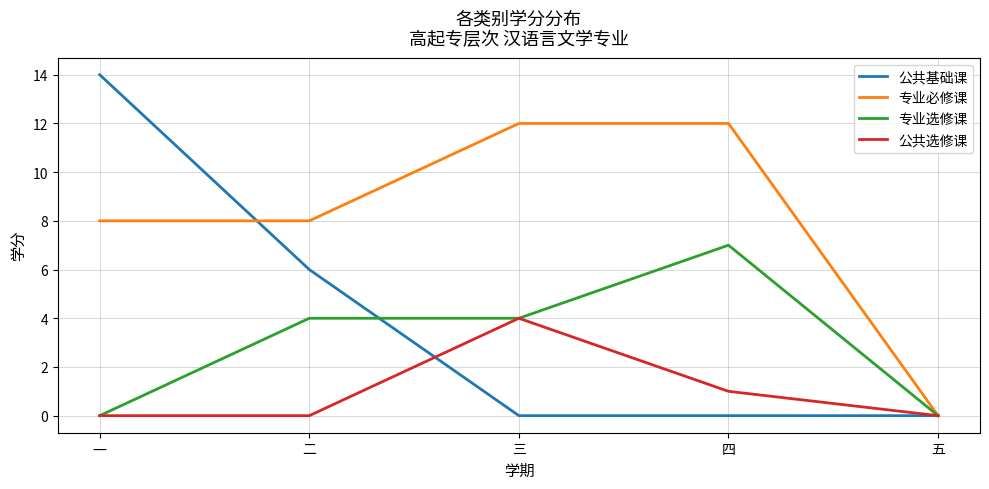

Is it true that 公共基础课 equals 0 at 五?

True